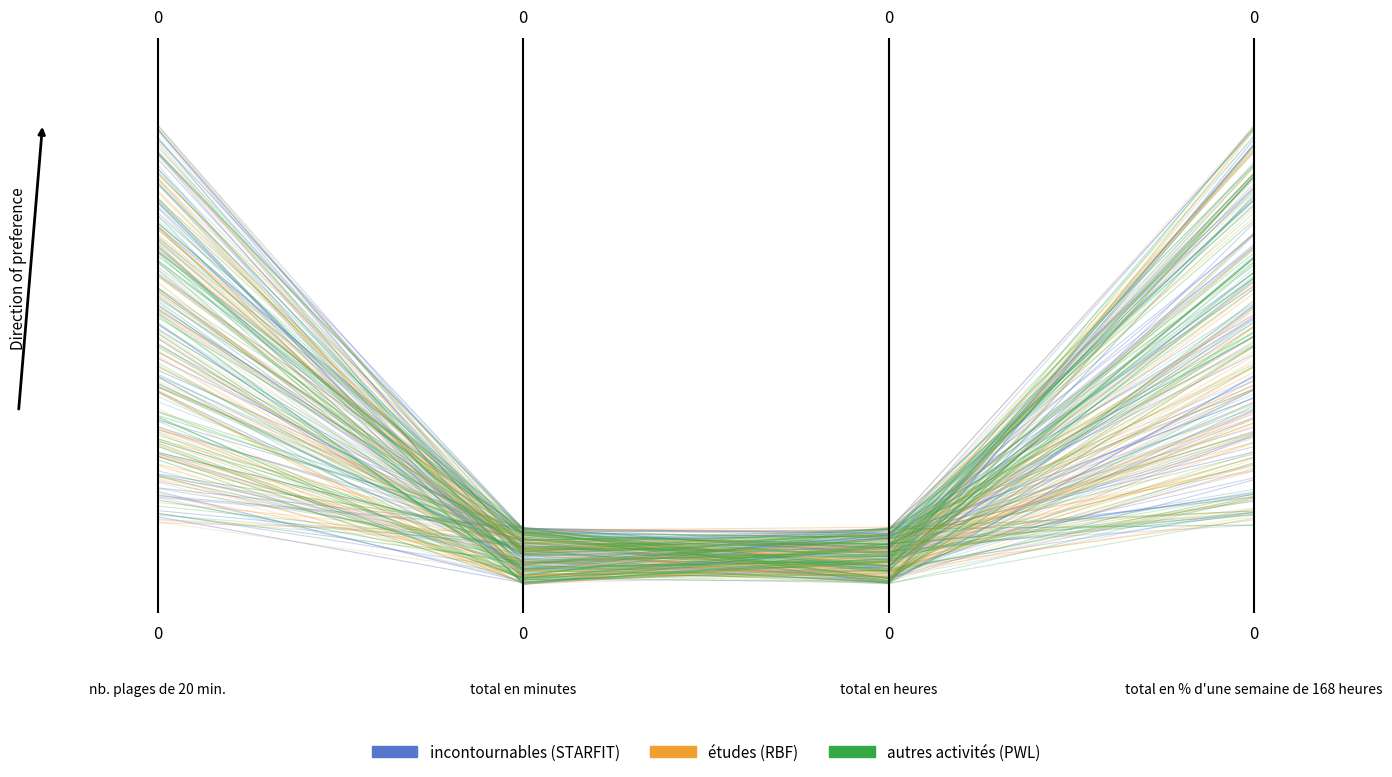

What is the sum of all PWL values?

1.6